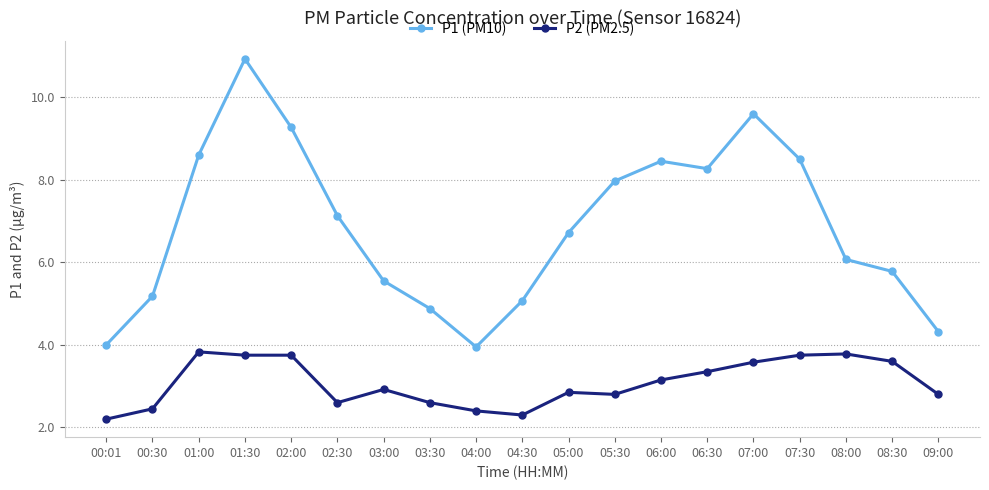

Which series has the largest total across all categories?

P1 (PM10)